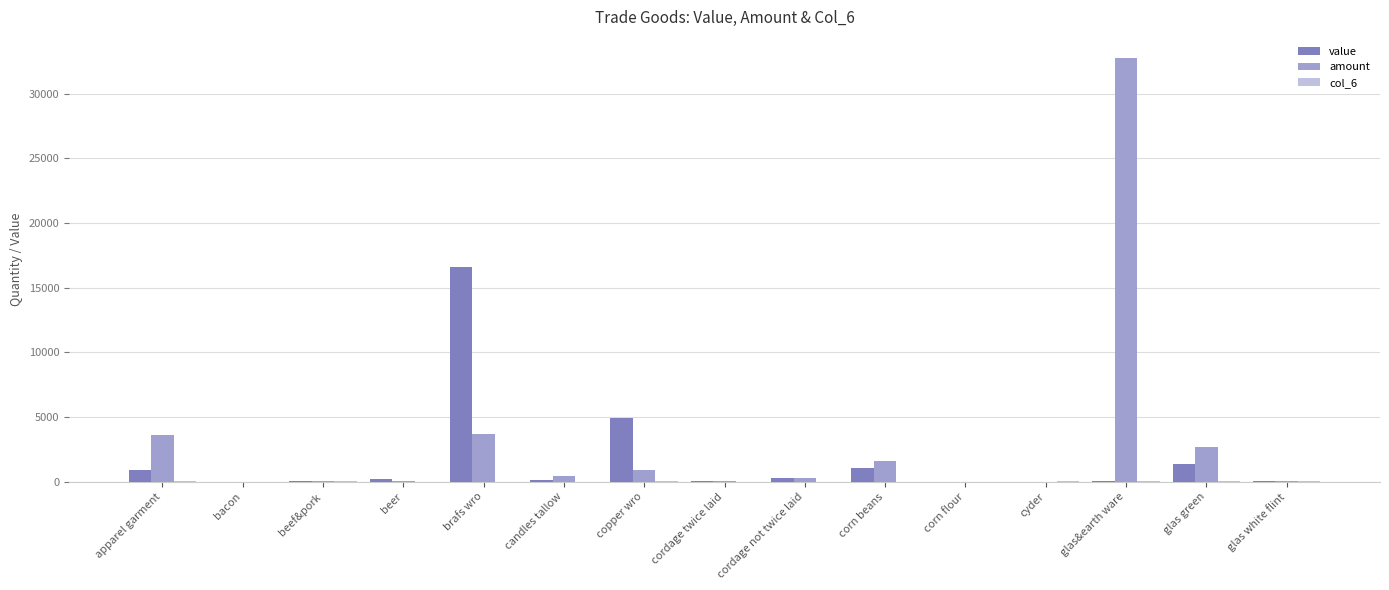

Which category has the highest value across all series?

glas&earth ware